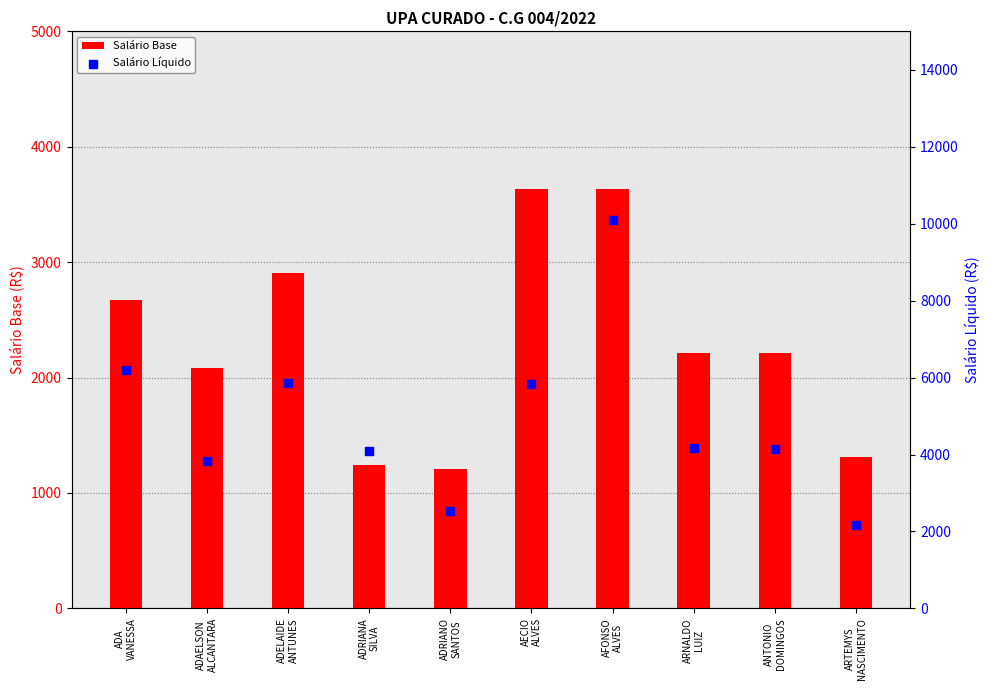

At which category is the sum across all series the highest?

AFONSO
ALVES